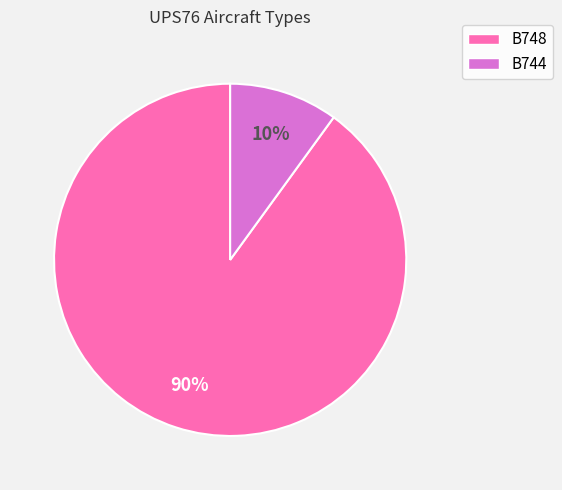

True or false: B744 accounts for 10% of the total.

True